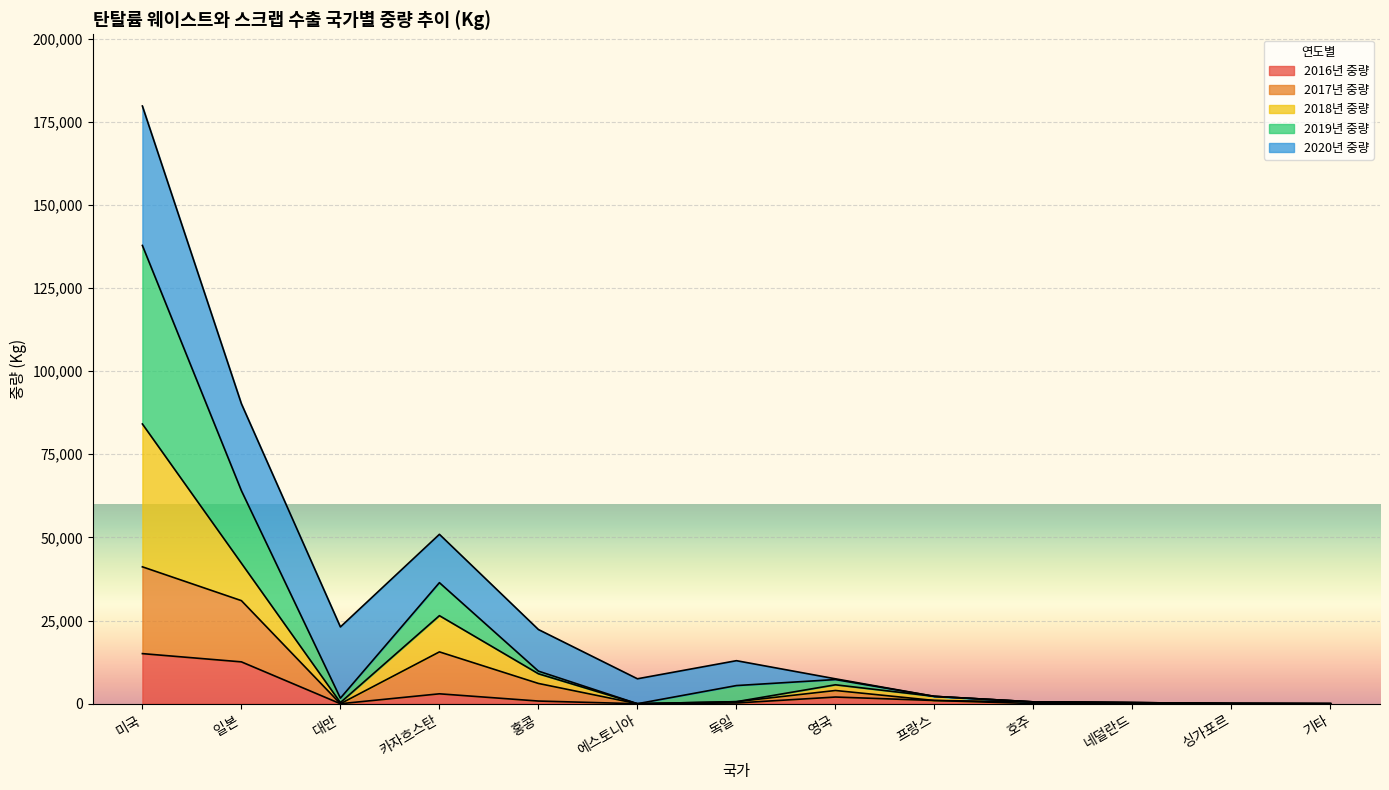

At which category is the sum across all series the highest?

미국